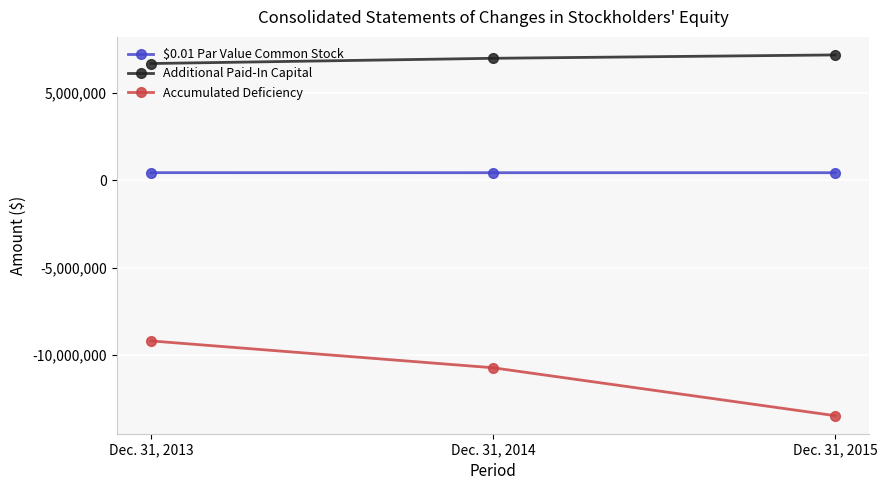

Where is Accumulated Deficiency nearest to the value -11340293?

Dec. 31, 2014